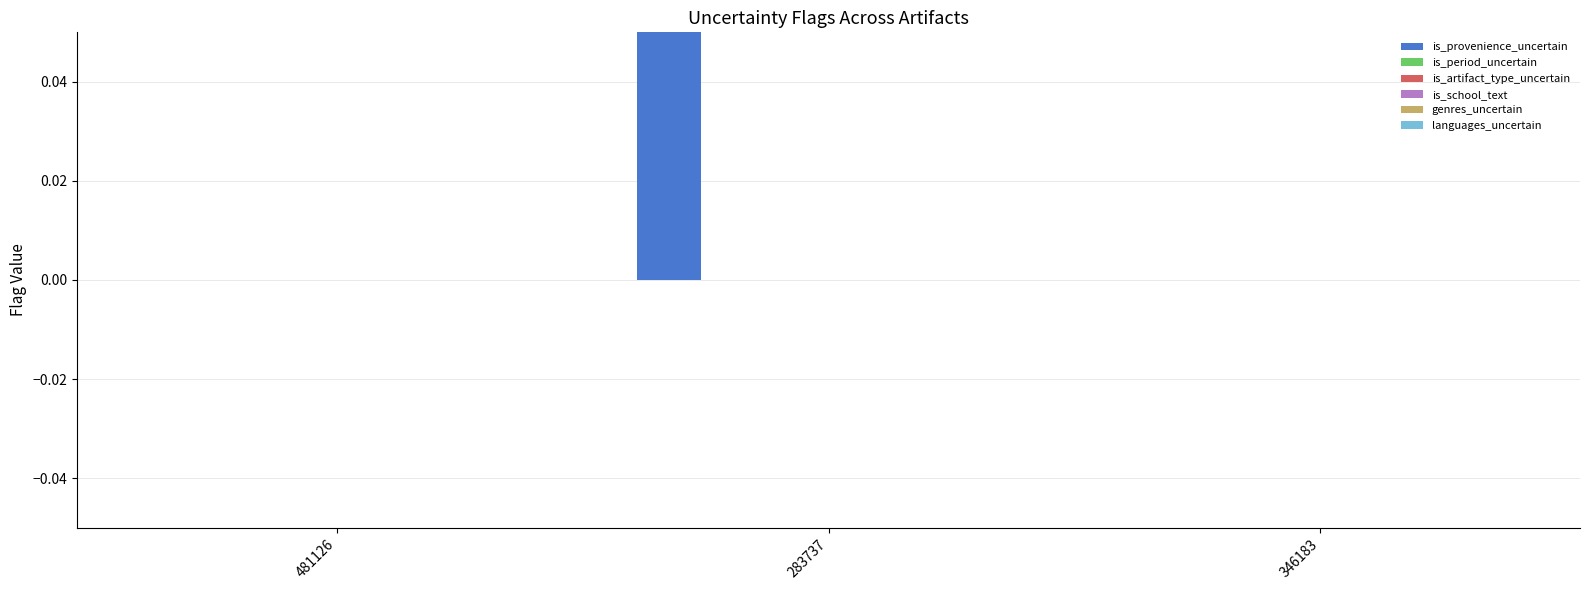

At how many categories does at least one series exceed 0?

1